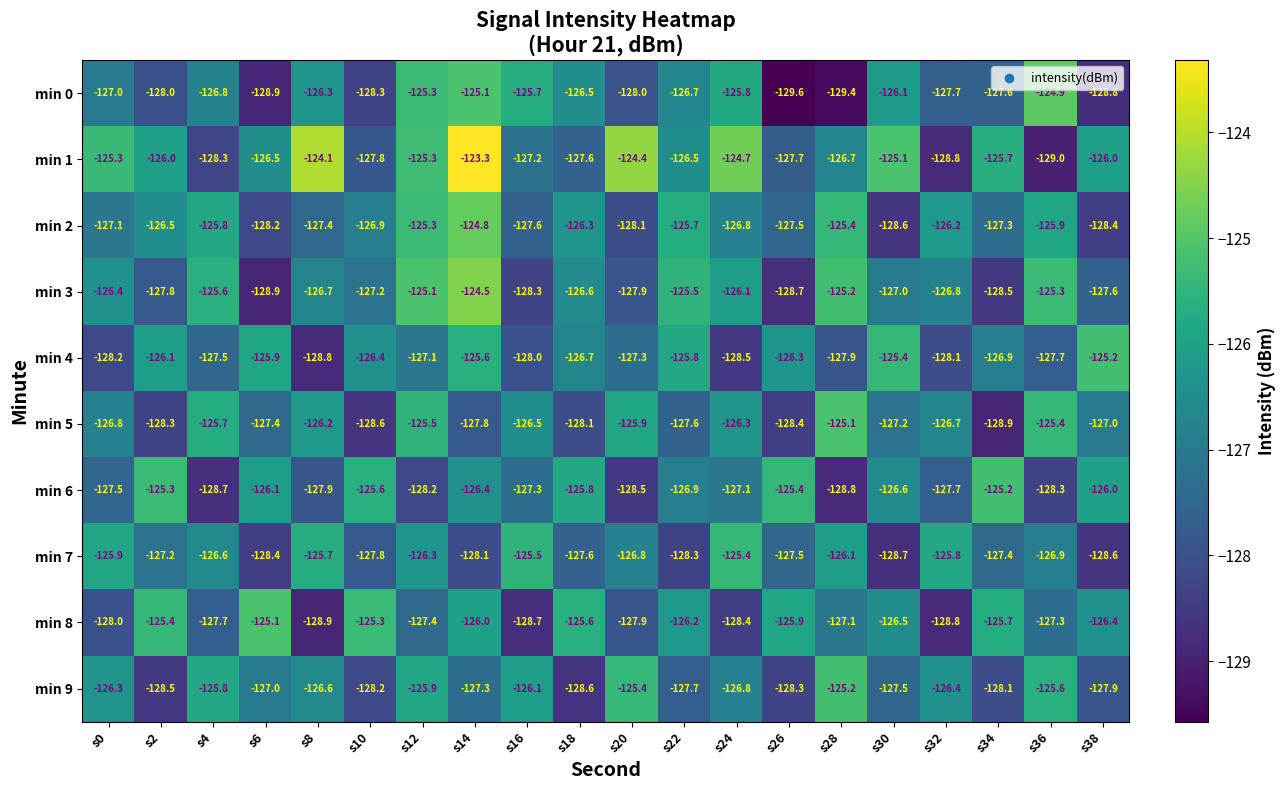

True or false: min 8 has a value of -126.0 at s14.

True